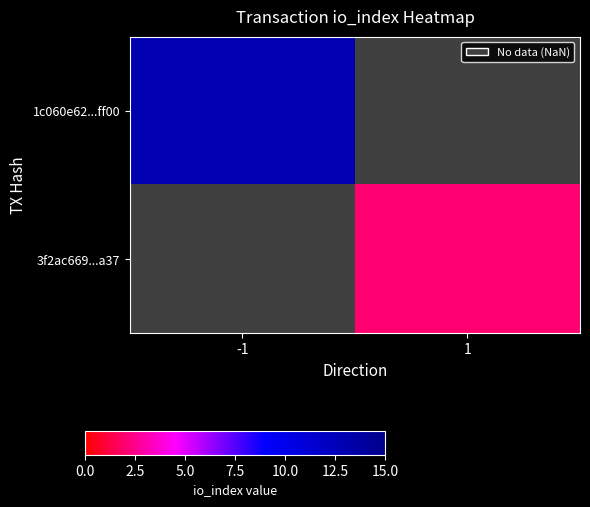

At which label does 3f2ac669...a37 reach its peak?

-1